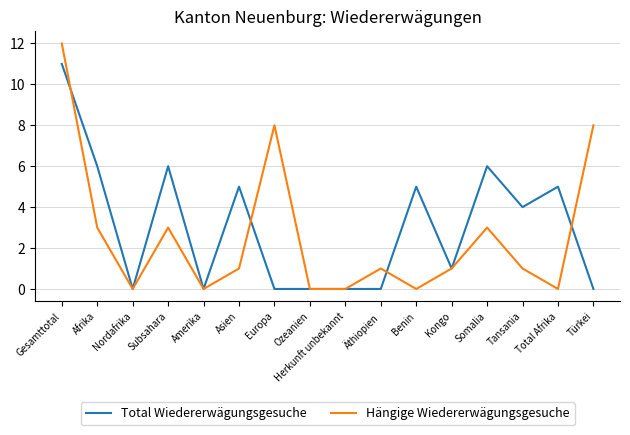

Which series changed the most between Subsahara and Asien?

Hängige Wiedererwägungsgesuche